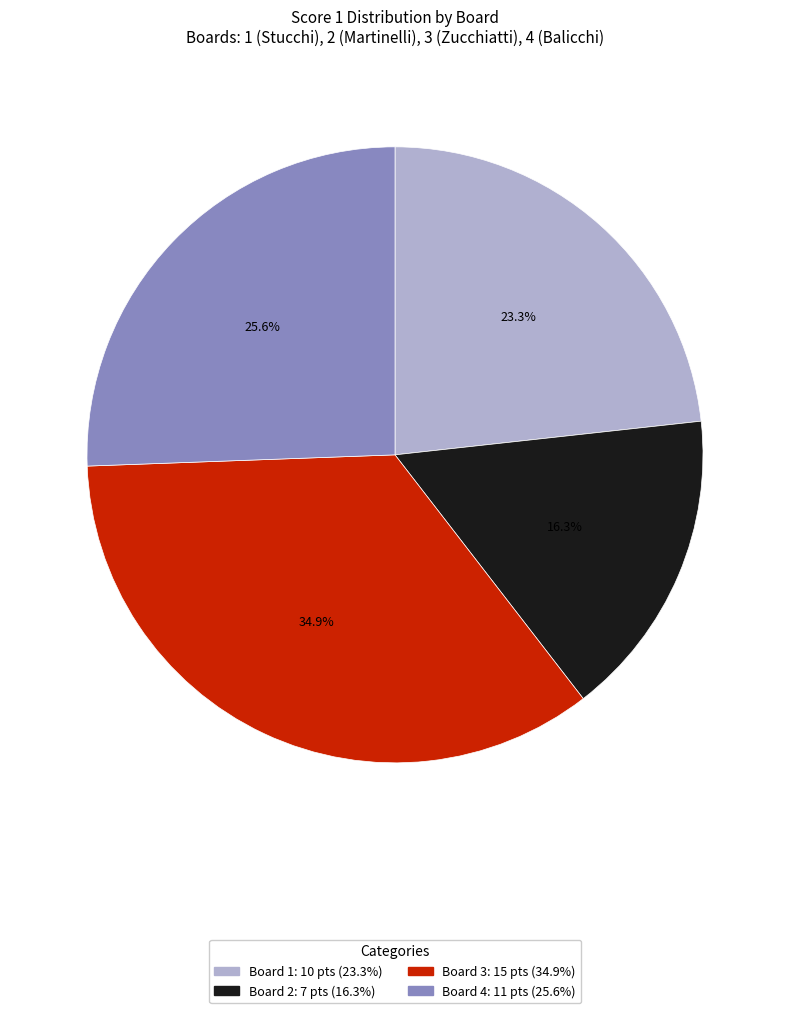

How many slices are in this pie chart?

4